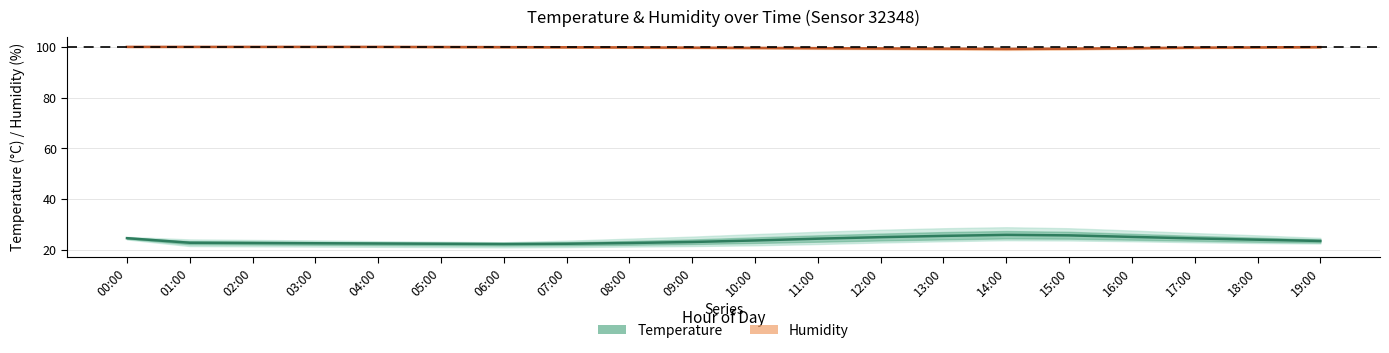

Count the number of categories in the chart.

20